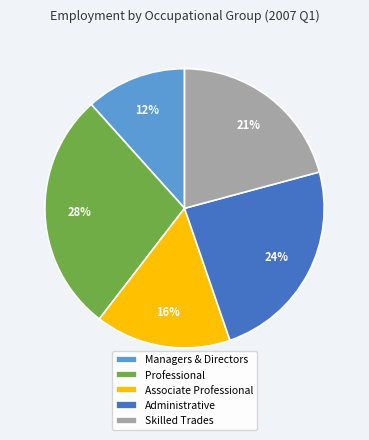

To the nearest percent, what is the difference between the largest and smallest slice percentages?

16%